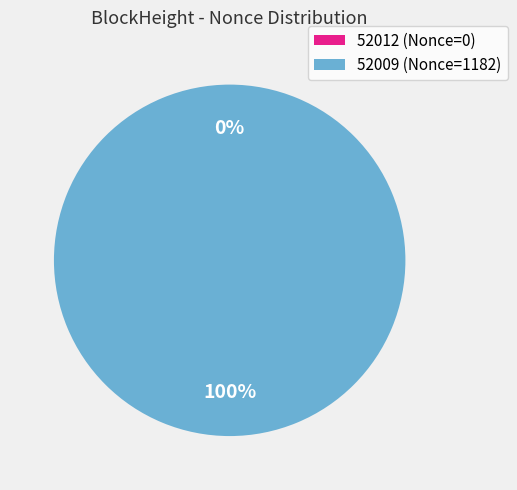

Which category has the smallest portion of the pie?

52012